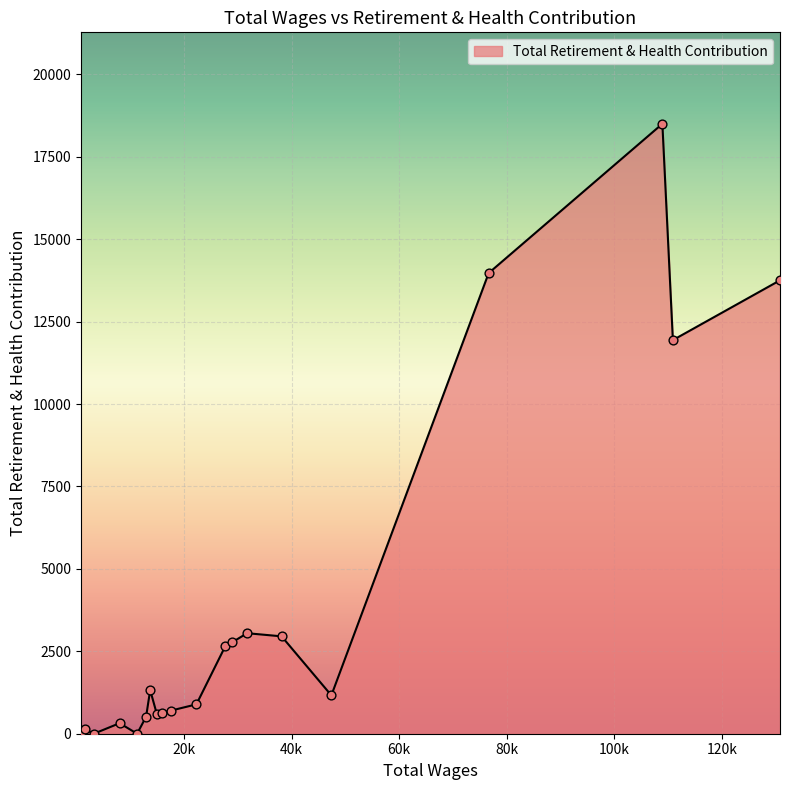

What is the difference between the maximum and minimum values?

18501